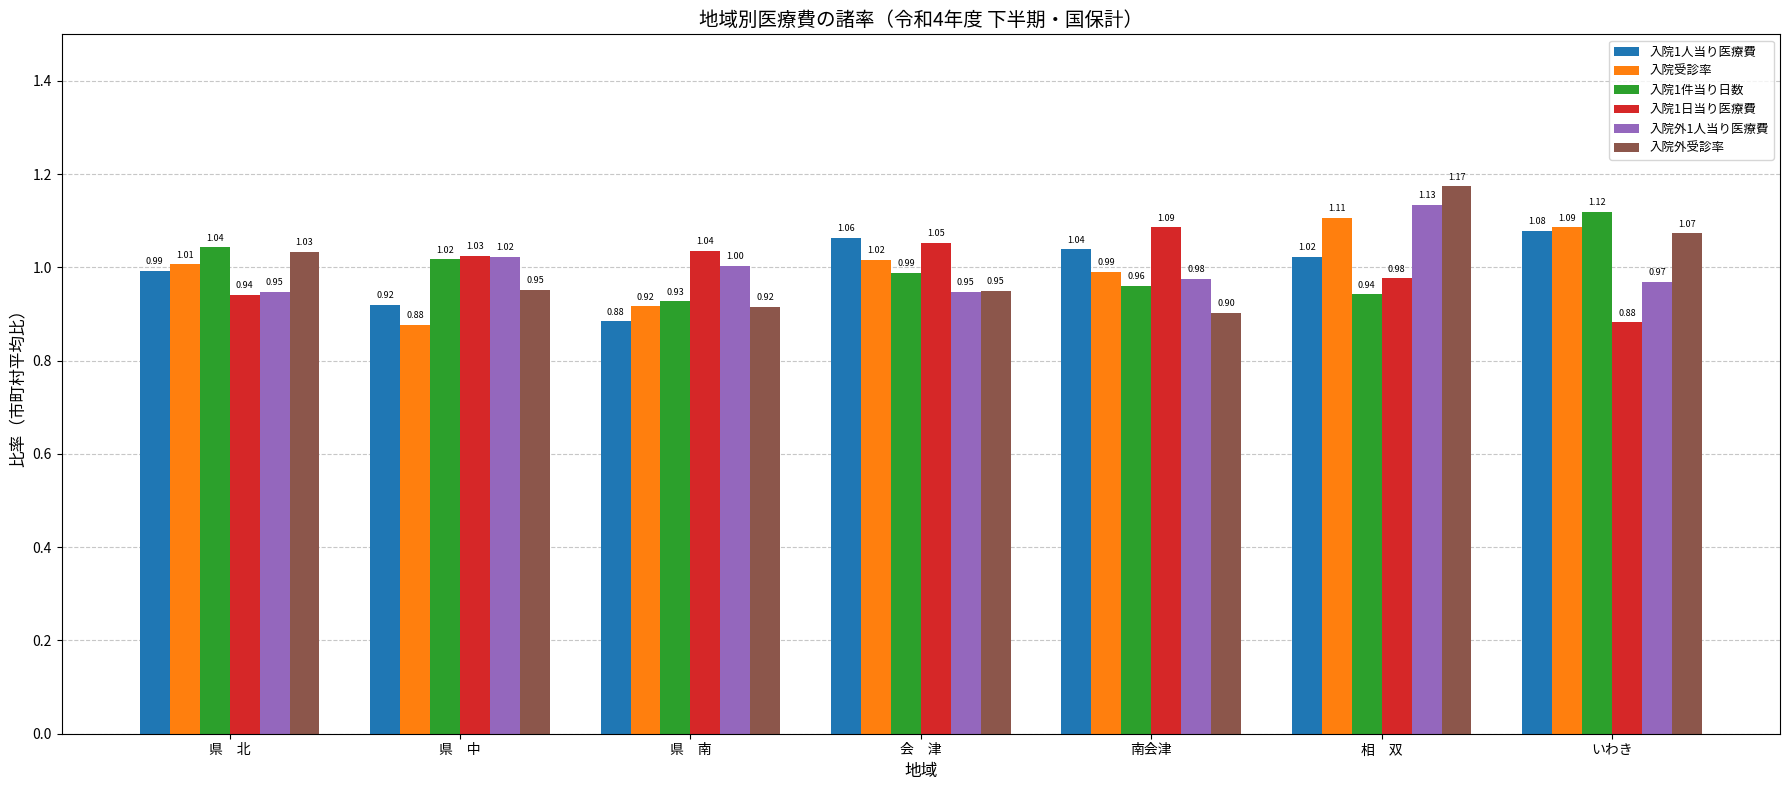

How many groups of bars are there?

7